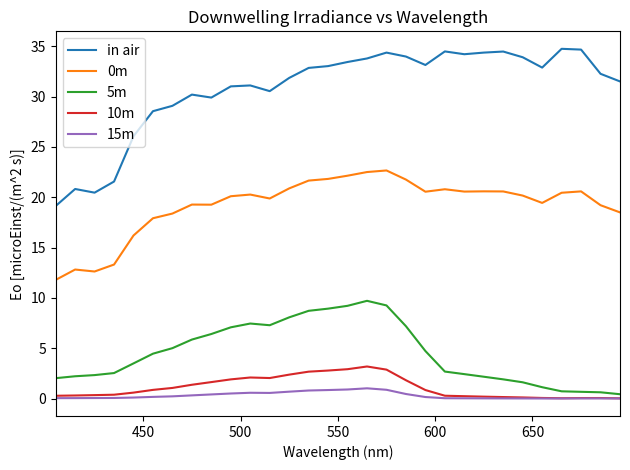

Which series has the largest range (max minus min)?

in air